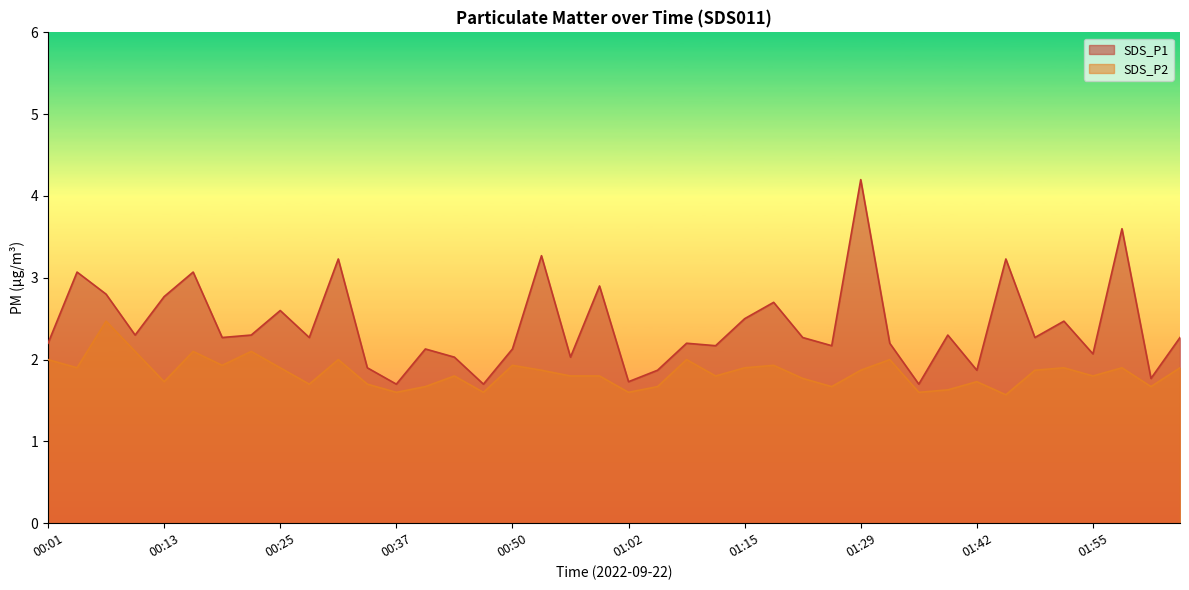

What is the sum of all SDS_P2 values?

73.5